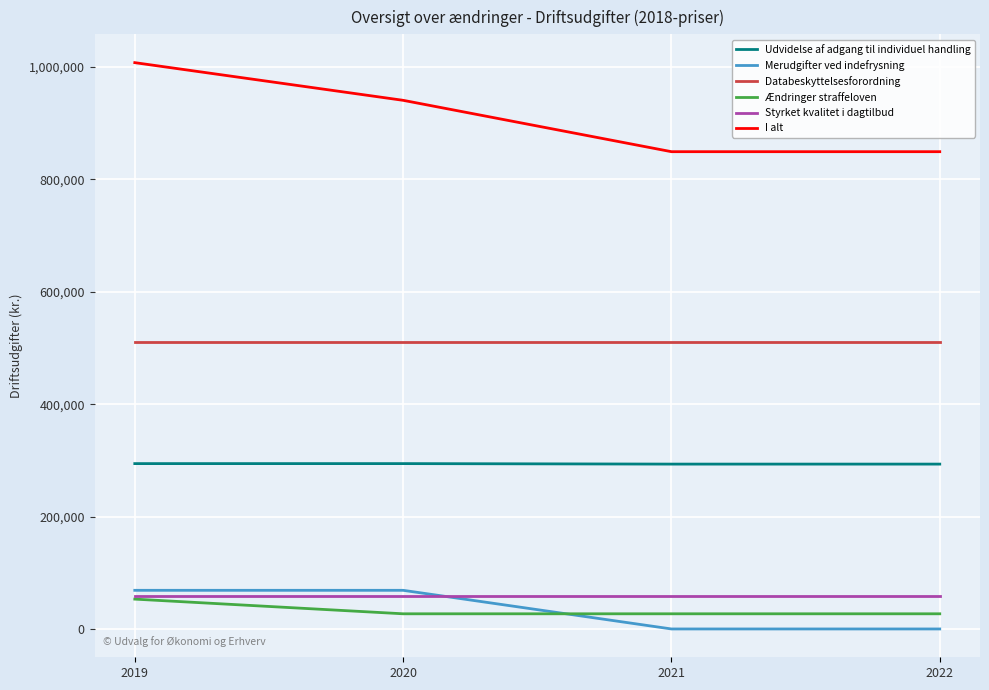

At which category does the chart reach its peak across all series?

2019